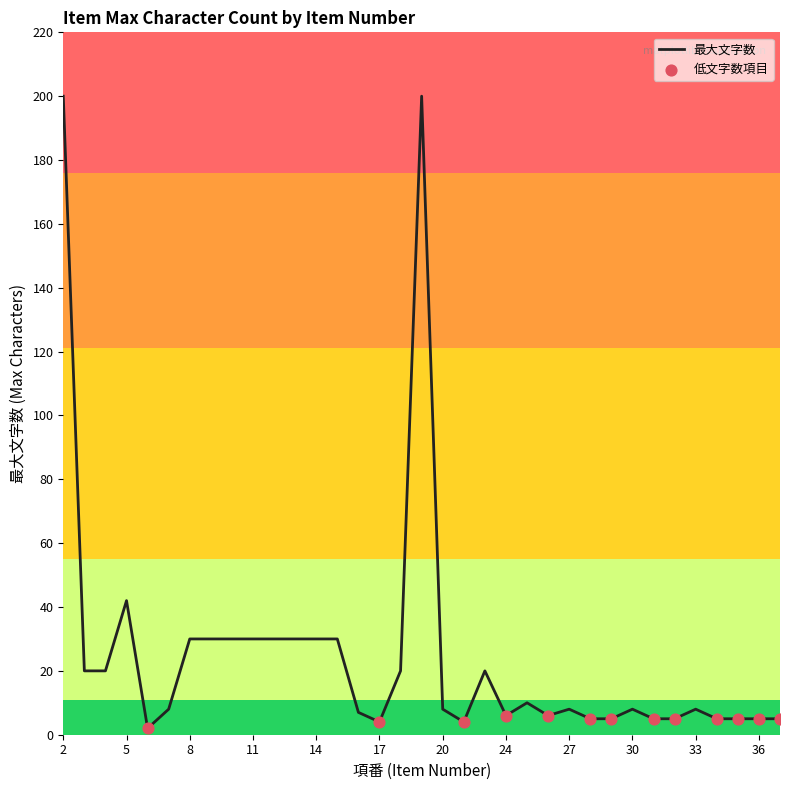

What is the difference between the maximum and minimum values?

198